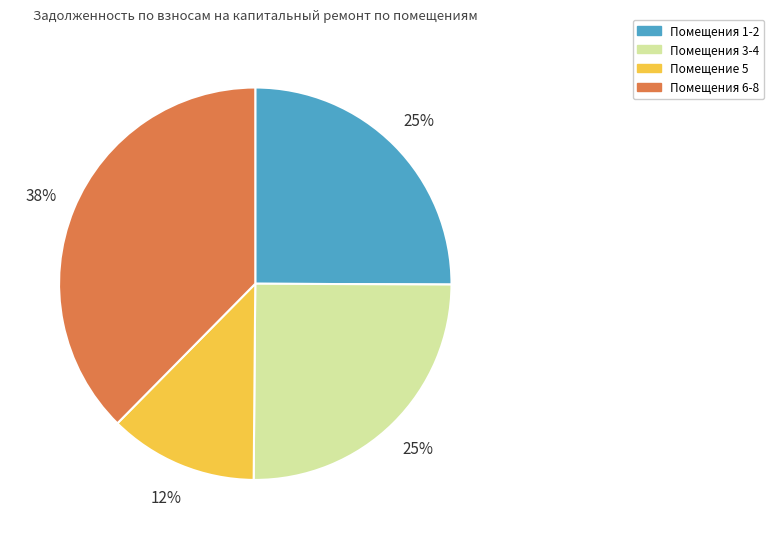

Does any single category account for the majority?

No